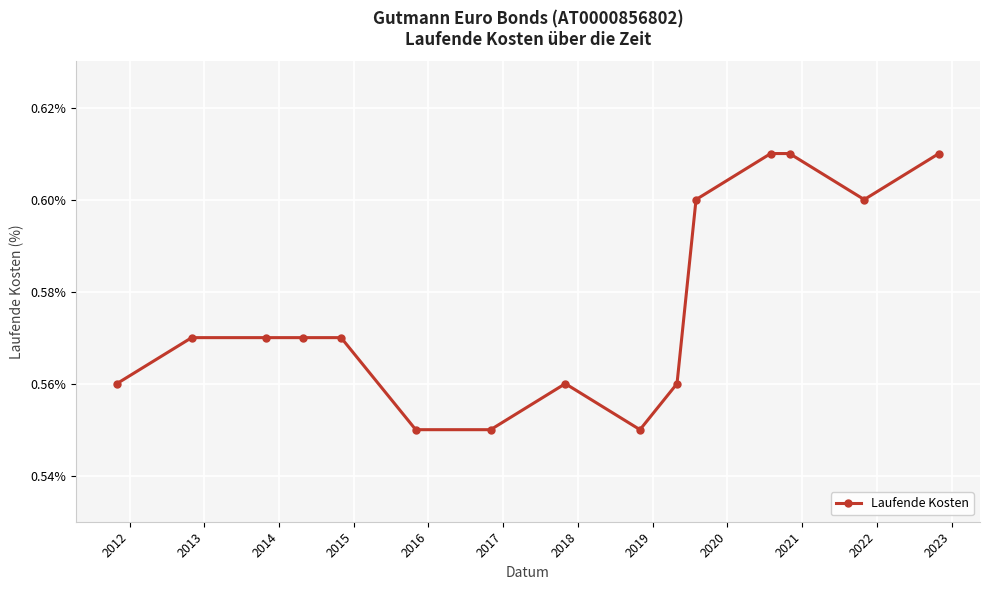

Does the chart display data point markers on the line(s)?

Yes